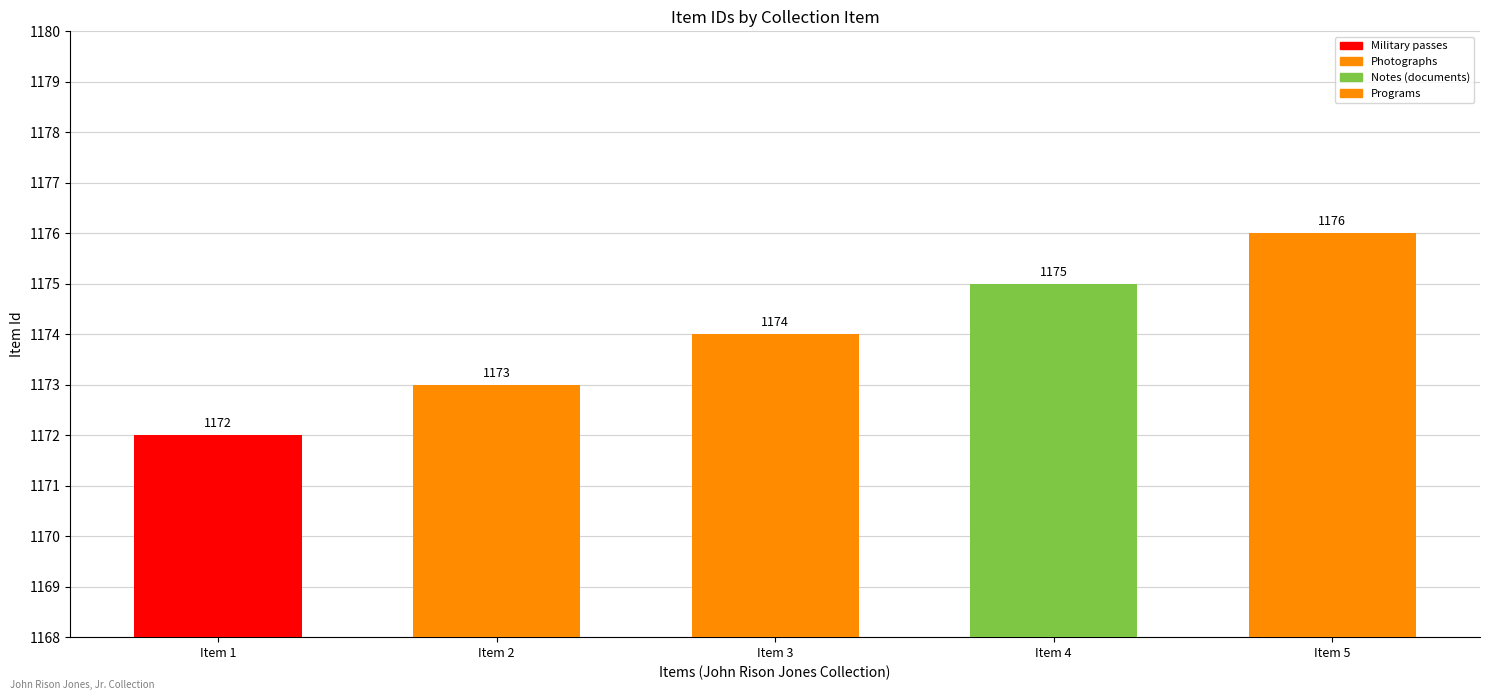

True or false: the data shows 1172 at Item 1.

True